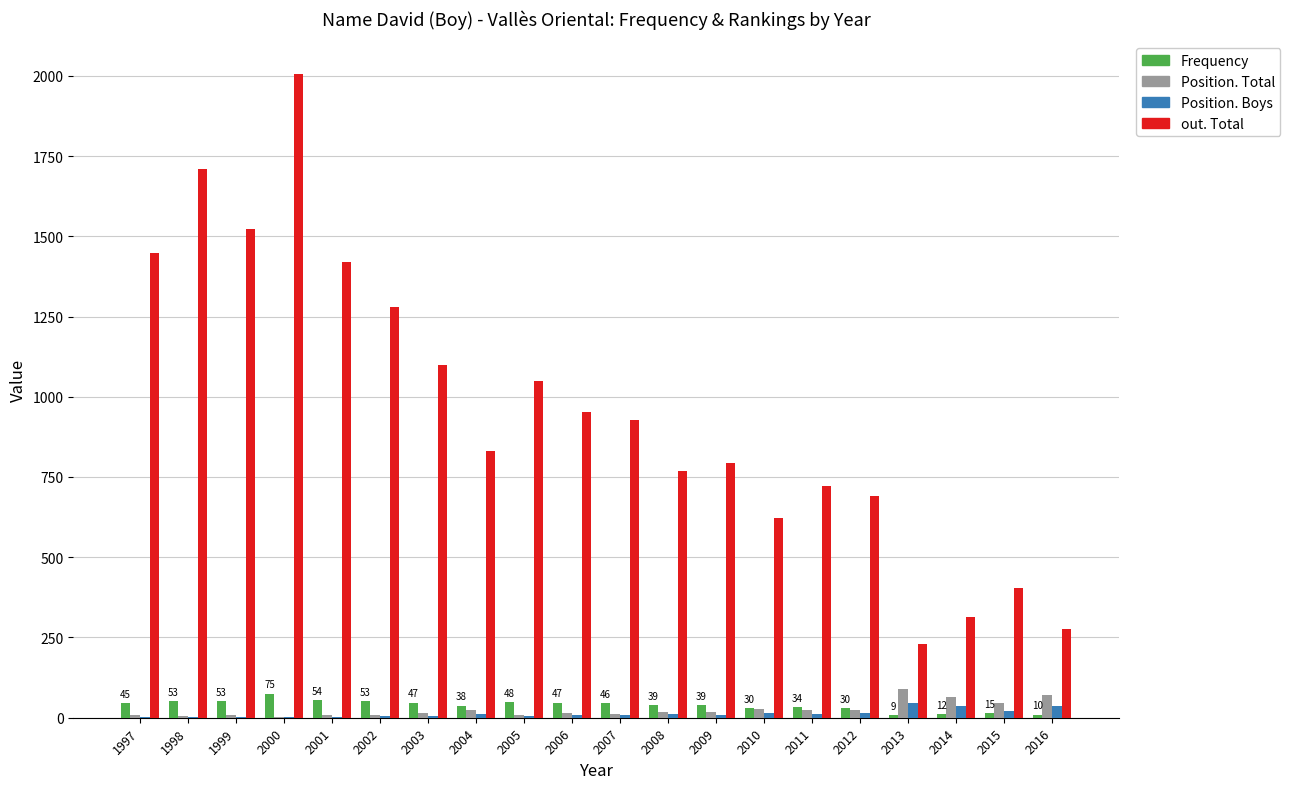

At which category is the sum across all series the highest?

2000